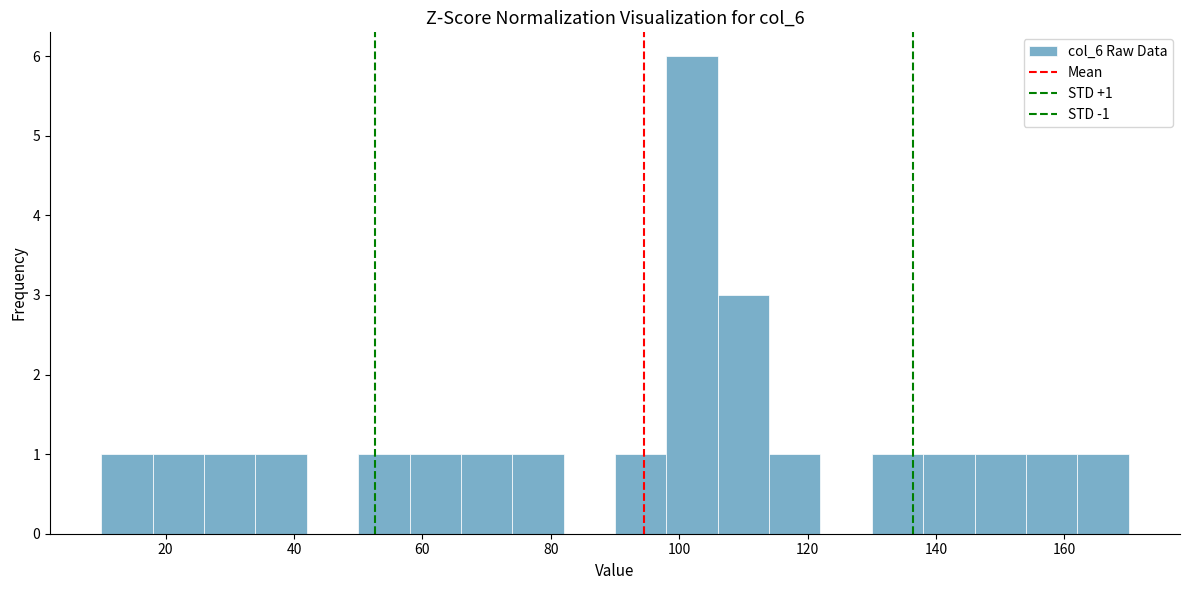

Which range on the x-axis has the tallest bar?

98 to 106